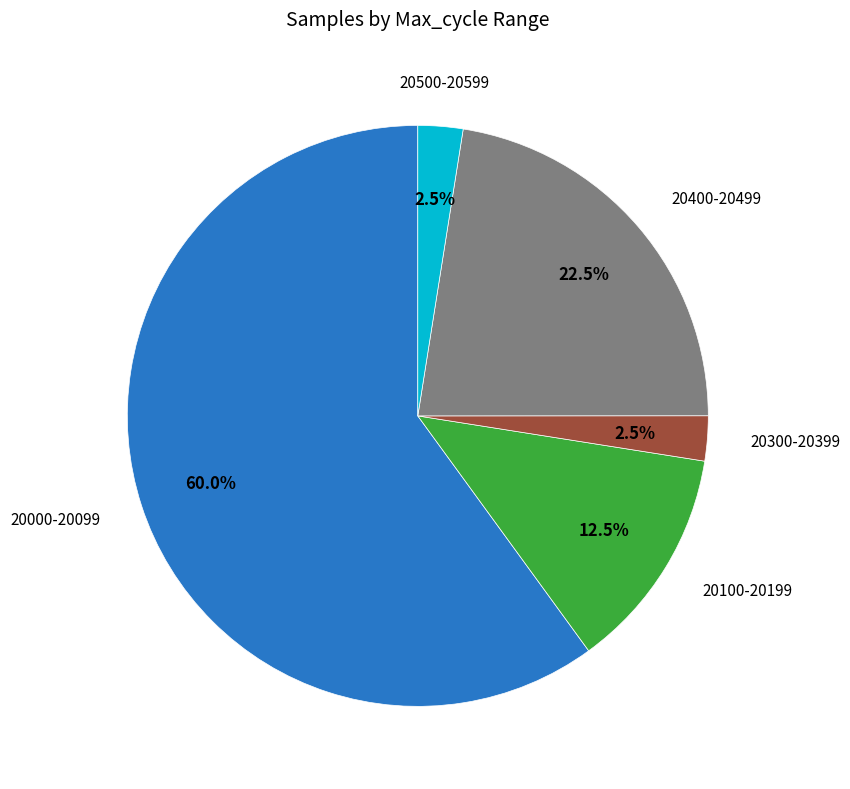

Does any single category account for the majority?

Yes